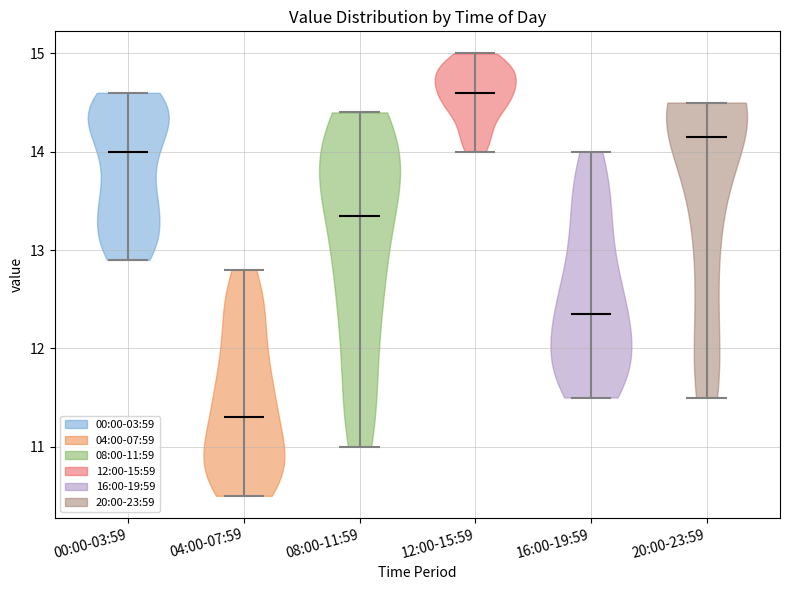

Reading left to right, read every violin against the y-axis: where its median line is, and the lowest and highest points it reaches. The values are not printed on the chart, so give them approximately, as read against the axis.

00:00-03:59: median line 14.0, lowest point 12.9, highest point 14.6
04:00-07:59: median line 11.3, lowest point 10.5, highest point 12.8
08:00-11:59: median line 13.4, lowest point 11.0, highest point 14.4
12:00-15:59: median line 14.6, lowest point 14.0, highest point 15.0
16:00-19:59: median line 12.4, lowest point 11.5, highest point 14.0
20:00-23:59: median line 14.2, lowest point 11.5, highest point 14.5